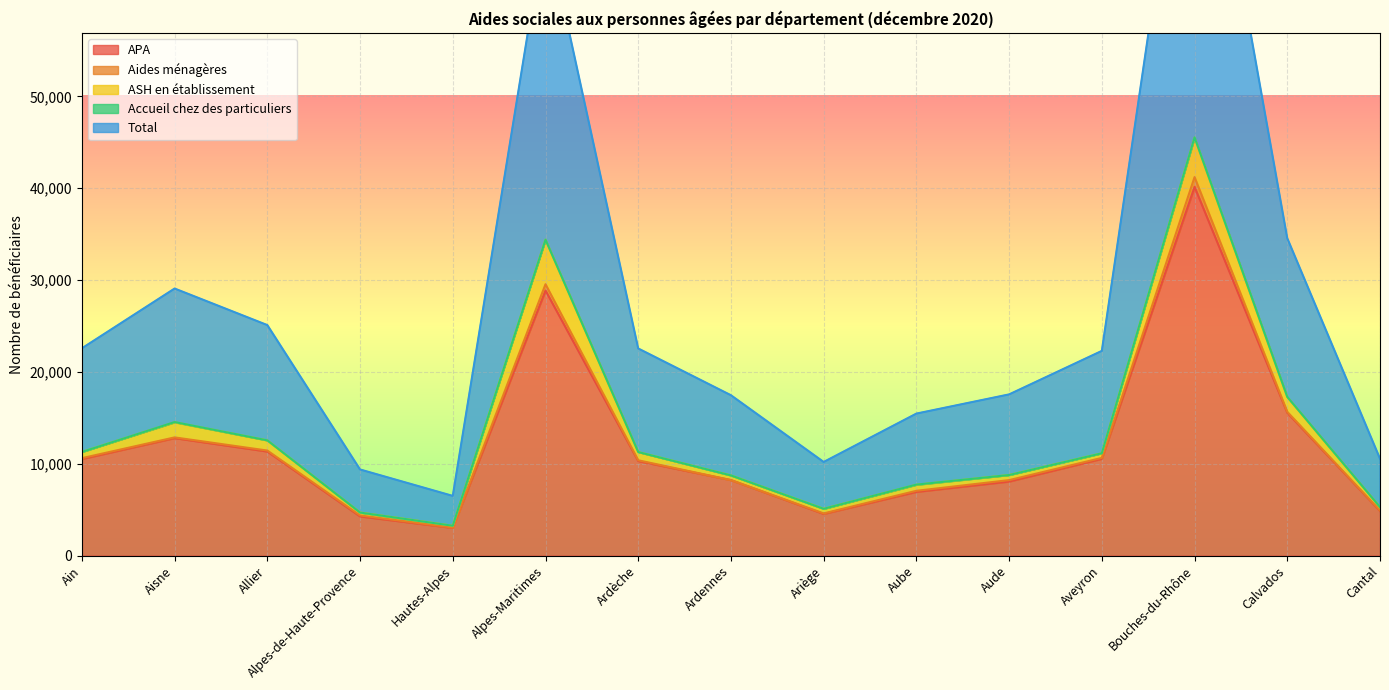

What is the difference between the second highest and second lowest values in the Aides ménagères series?

647